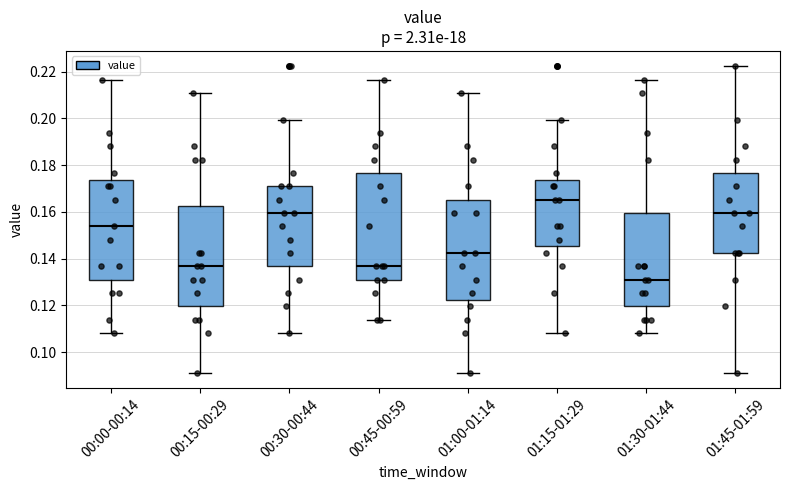

Reading left to right, transcribe this box plot: for each box, give where its median line is, the range the box spans, and where its two whiskers end, as read against the y-axis. The values are not printed on the chart, so give them approximately, as read against the axis.

00:00-00:14: median 0.154, box 0.132 to 0.174, whiskers 0.108 to 0.216
00:15-00:29: median 0.136, box 0.120 to 0.162, whiskers 0.092 to 0.210
00:30-00:44: median 0.160, box 0.136 to 0.172, whiskers 0.108 to 0.200
00:45-00:59: median 0.136, box 0.132 to 0.176, whiskers 0.114 to 0.216
01:00-01:14: median 0.142, box 0.122 to 0.166, whiskers 0.092 to 0.210
01:15-01:29: median 0.166, box 0.146 to 0.174, whiskers 0.108 to 0.200
01:30-01:44: median 0.132, box 0.120 to 0.160, whiskers 0.108 to 0.216
01:45-01:59: median 0.160, box 0.142 to 0.176, whiskers 0.092 to 0.222